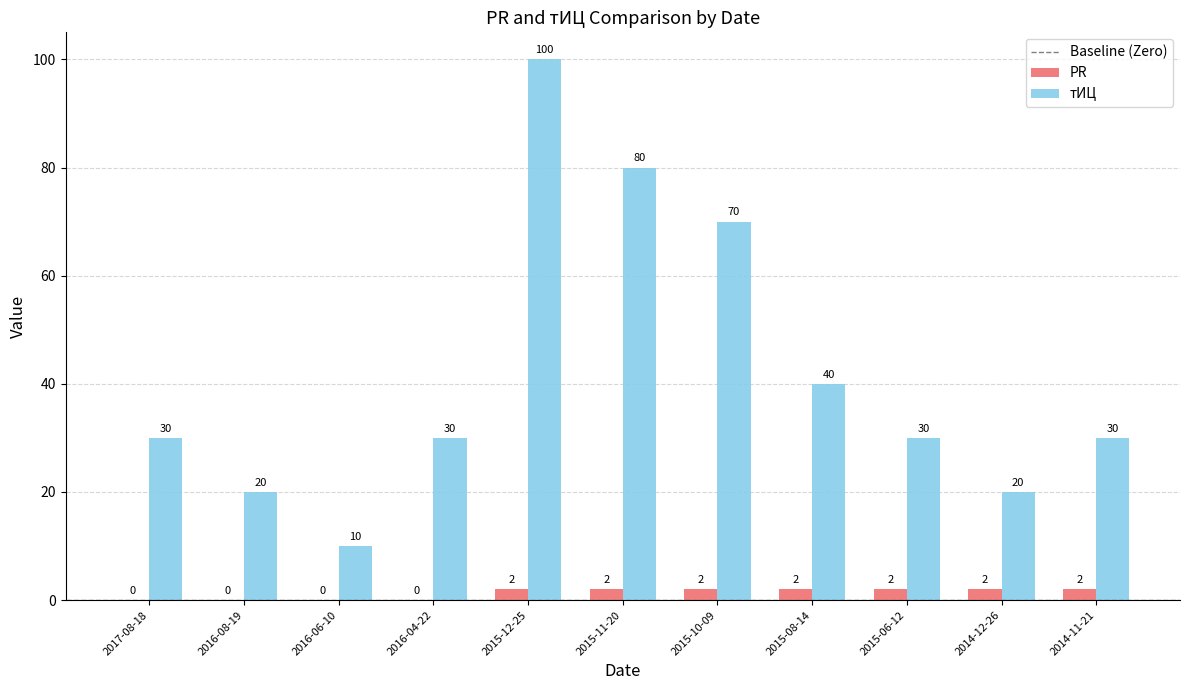

What is the greatest value displayed?

100